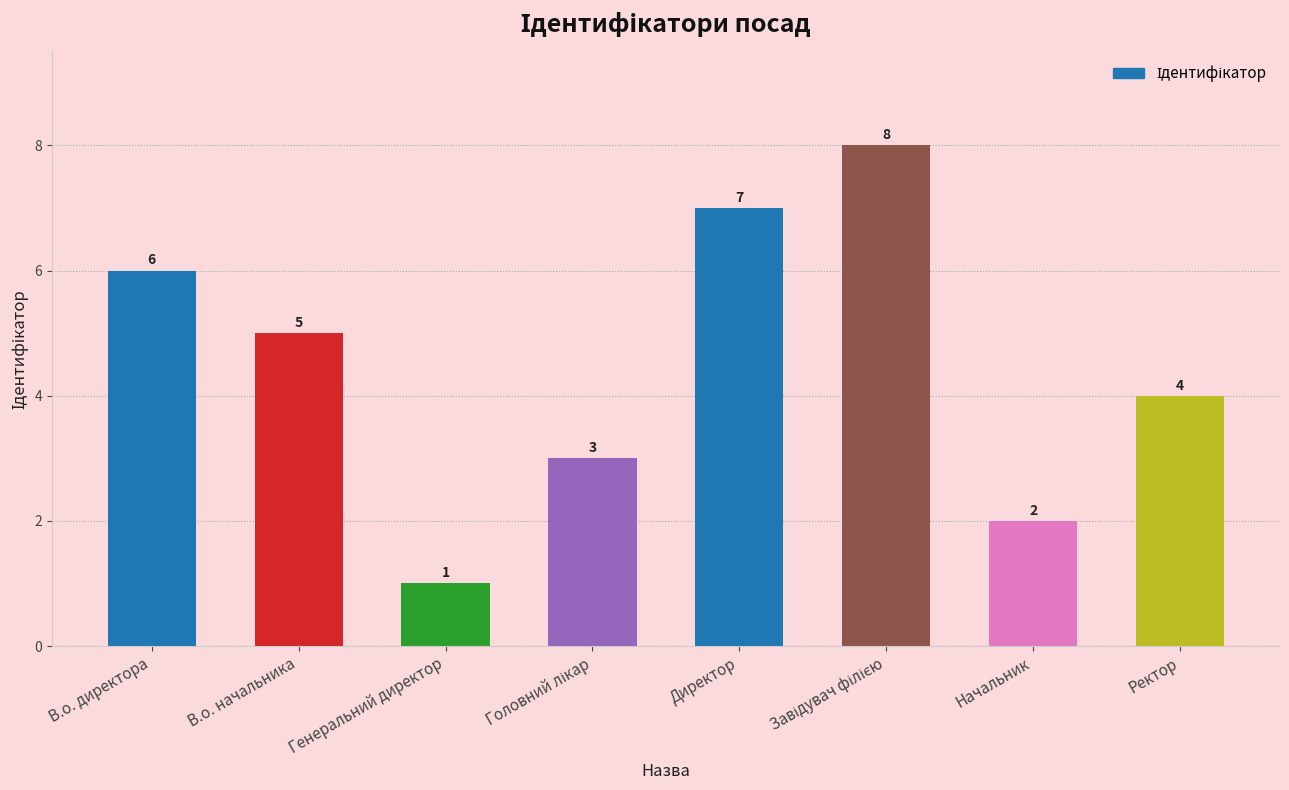

What is the difference between the maximum and minimum values?

7